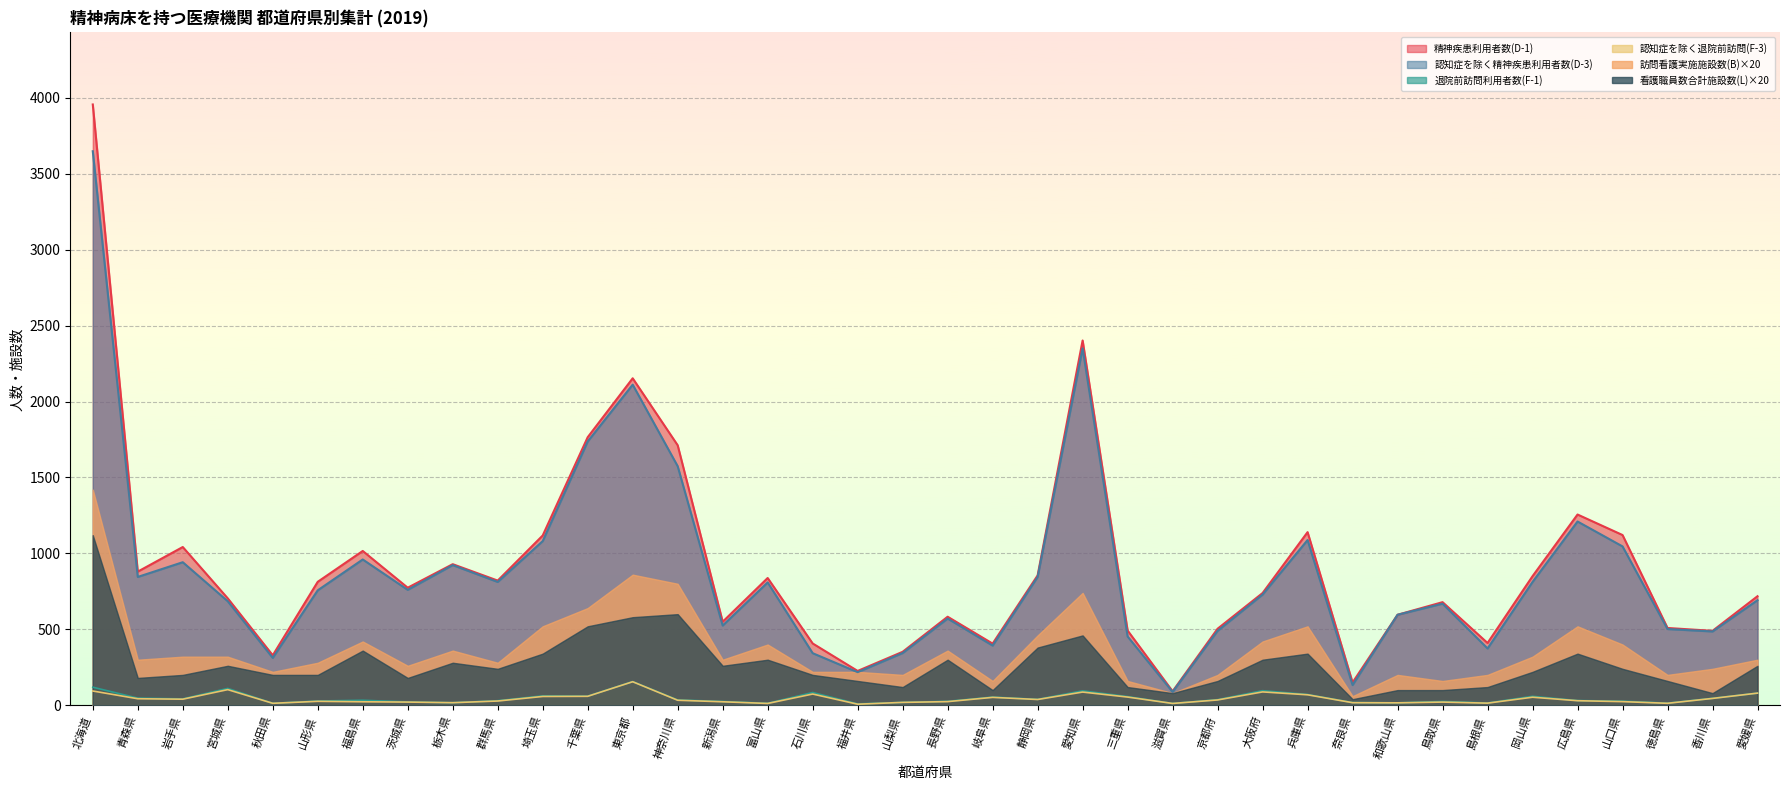

Which category has the lowest value in the 精神疾患利用者数(D-1) series?

滋賀県